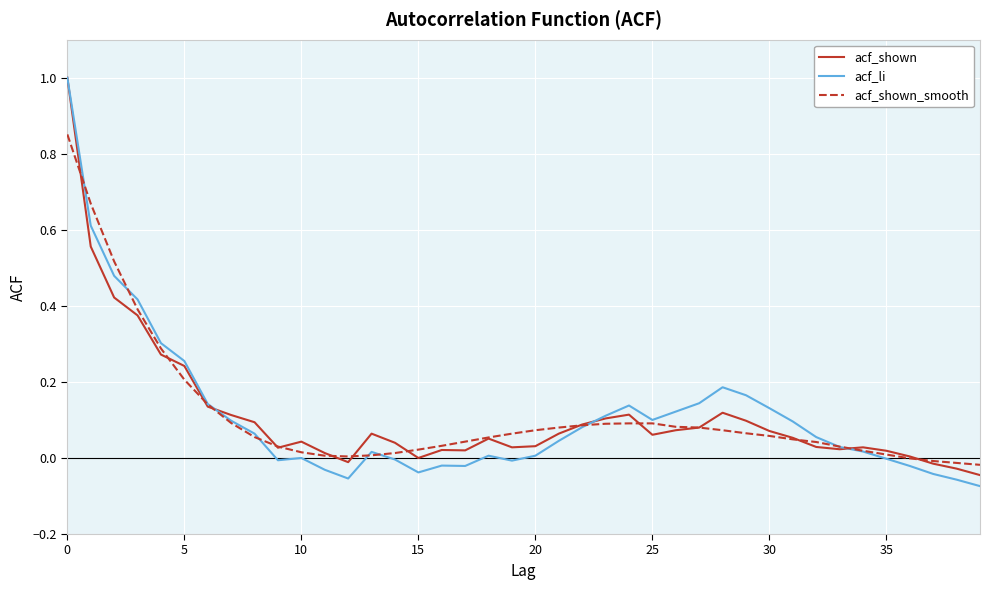

Does the chart display data point markers on the line(s)?

No